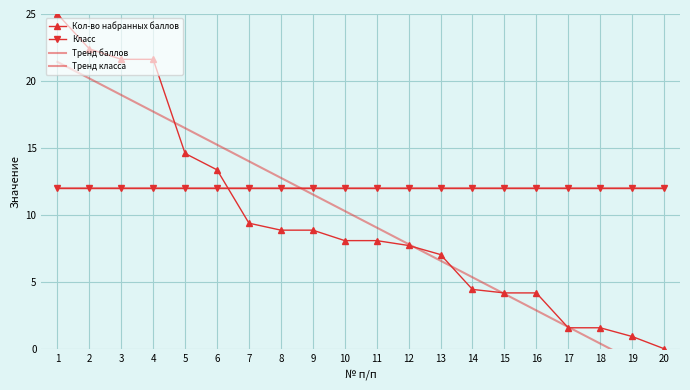

True or false: Тренд баллов and Кол-во набранных баллов cross at least once.

True